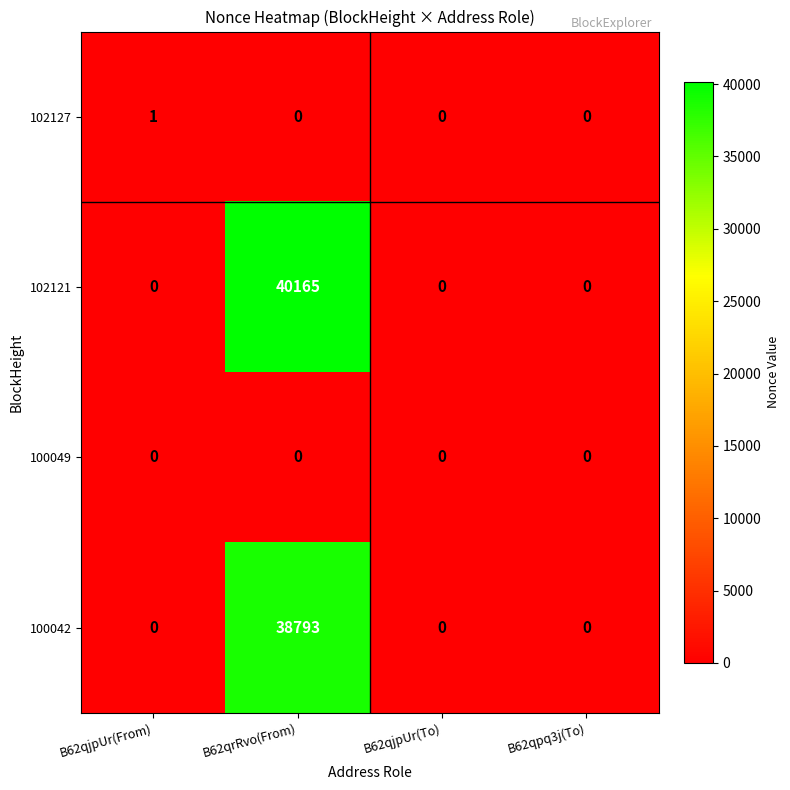

At which category does the chart reach its peak across all series?

B62qrRvo(From)